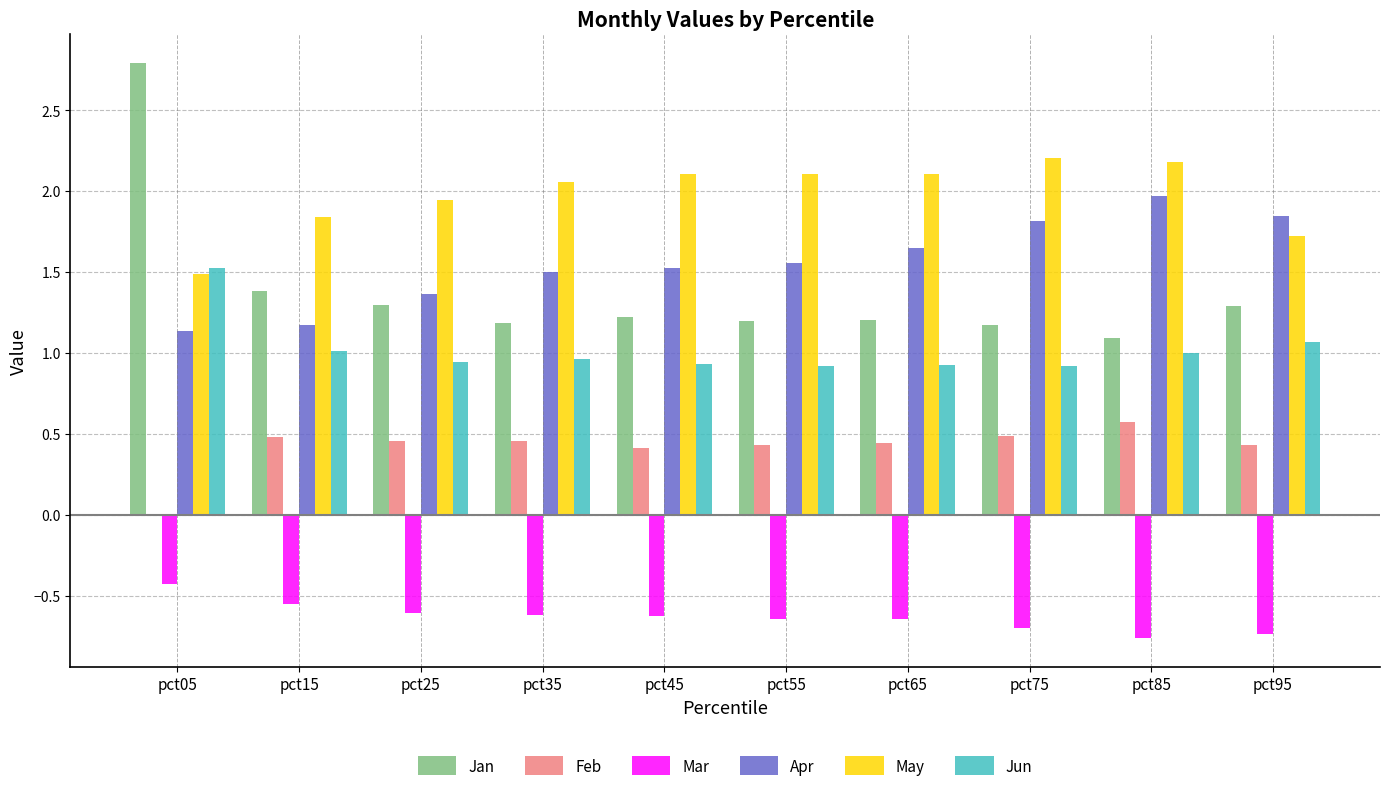

The value of Mar at pct35 is -0.6. True or false?

True